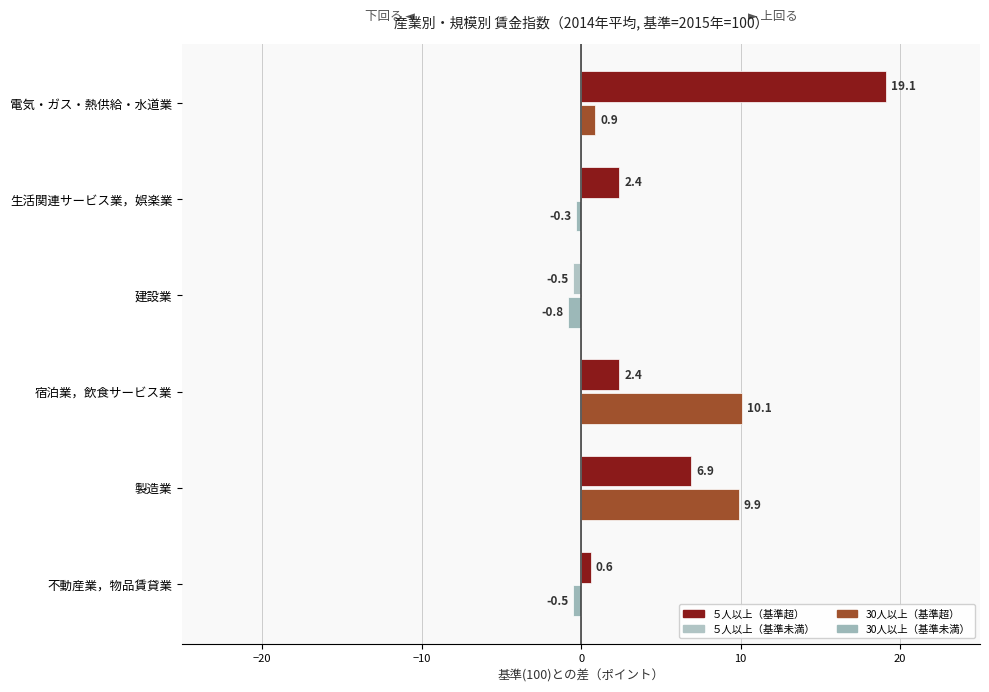

How many distinct data groups are displayed?

2